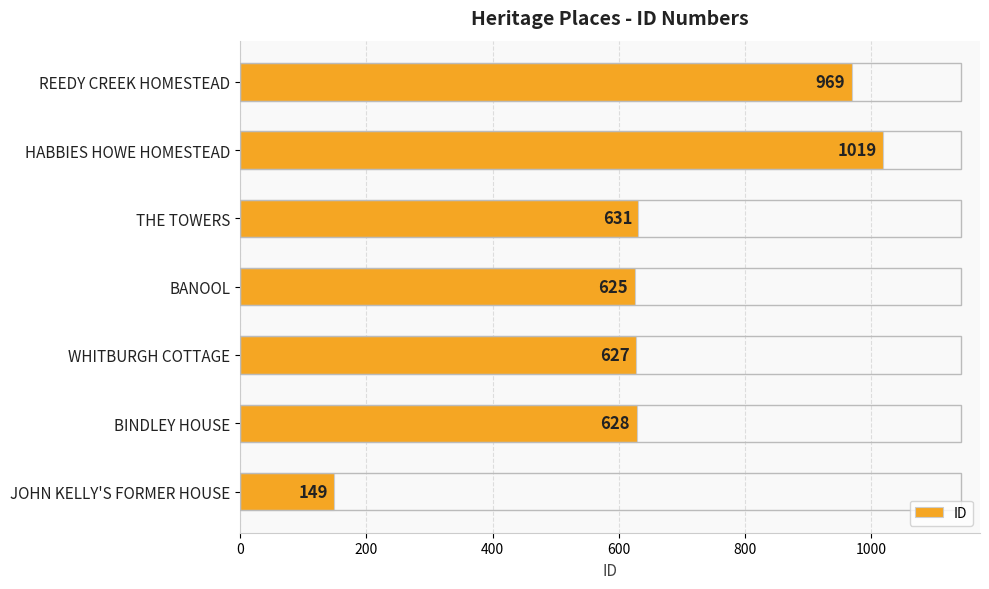

Are the bars grouped side by side (vs. stacked)?

No